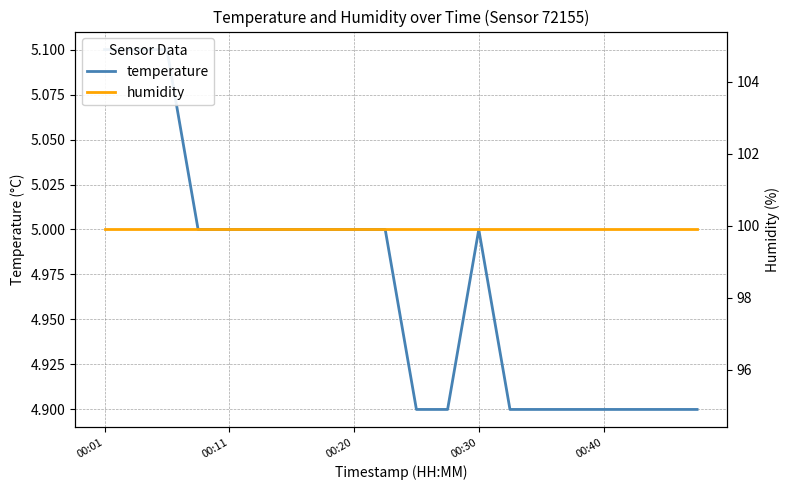

Reading left to right, what are all the values shown in this chart?

temperature: 5.1	5.1	5.1	5.0	5.0	5.0	5.0	5.0	5.0	5.0	4.9	4.9	5.0	4.9	4.9	4.9	4.9	4.9	4.9	4.9
humidity: 99.9	99.9	99.9	99.9	99.9	99.9	99.9	99.9	99.9	99.9	99.9	99.9	99.9	99.9	99.9	99.9	99.9	99.9	99.9	99.9